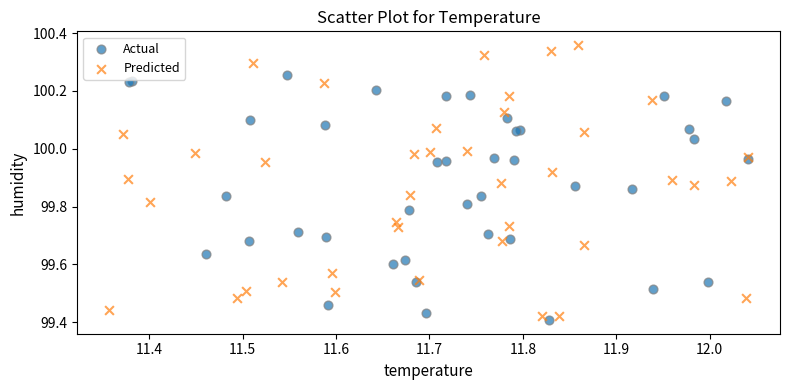

Which series contains the lowest Y value?

Actual